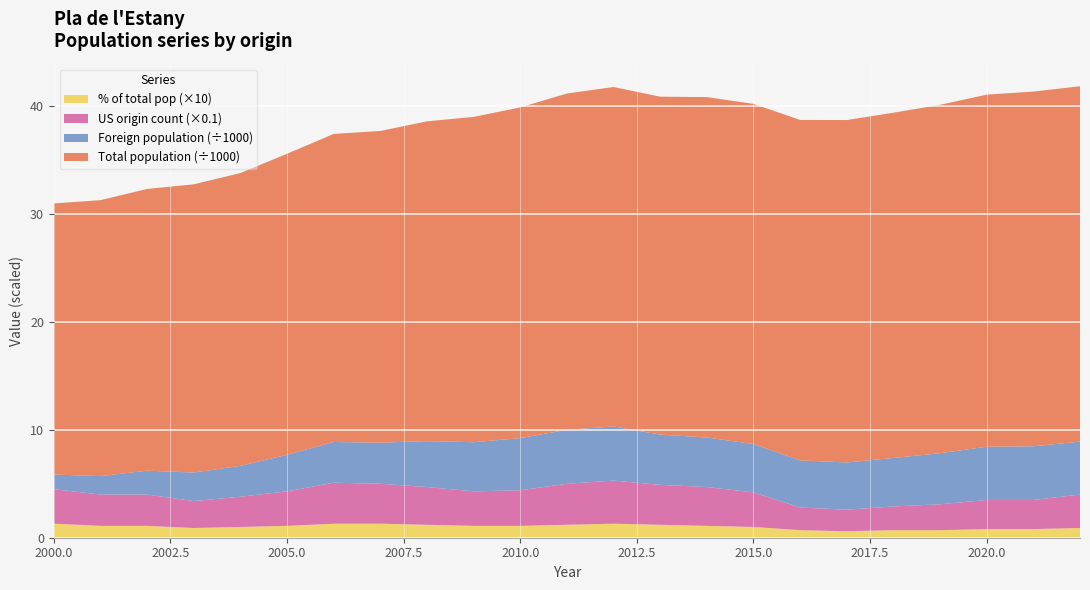

Reading left to right, transcribe all the data shown in this chart.

Total population: 2000=25130.0	2001=25577.0	2002=26114.0	2003=26720.0	2004=27141.0	2005=27905.0	2006=28557.0	2007=28893.0	2008=29645.0	2009=30153.0	2010=30660.0	2011=31169.0	2012=31463.0	2013=31325.0	2014=31554.0	2015=31536.0	2016=31561.0	2017=31738.0	2018=32006.0	2019=32293.0	2020=32637.0	2021=32876.0	2022=32941.0
Foreign population: 2000=1356.0	2001=1712.0	2002=2216.0	2003=2639.0	2004=2864.0	2005=3388.0	2006=3774.0	2007=3811.0	2008=4254.0	2009=4554.0	2010=4832.0	2011=5005.0	2012=5016.0	2013=4657.0	2014=4590.0	2015=4481.0	2016=4365.0	2017=4379.0	2018=4491.0	2019=4735.0	2020=4937.0	2021=4978.0	2022=4909.0
US origin count: 2000=32.0	2001=29.0	2002=29.0	2003=25.0	2004=28.0	2005=32.0	2006=38.0	2007=37.0	2008=35.0	2009=32.0	2010=33.0	2011=38.0	2012=40.0	2013=37.0	2014=36.0	2015=32.0	2016=21.0	2017=20.0	2018=22.0	2019=24.0	2020=27.0	2021=27.0	2022=31.0
% of total pop: 2000=0.1	2001=0.1	2002=0.1	2003=0.1	2004=0.1	2005=0.1	2006=0.1	2007=0.1	2008=0.1	2009=0.1	2010=0.1	2011=0.1	2012=0.1	2013=0.1	2014=0.1	2015=0.1	2016=0.1	2017=0.1	2018=0.1	2019=0.1	2020=0.1	2021=0.1	2022=0.1